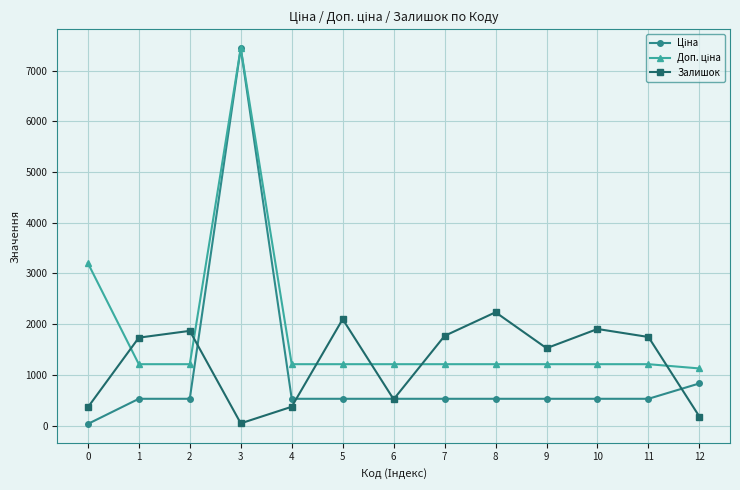

Between 9 and 12, which series saw the biggest shift?

Залишок